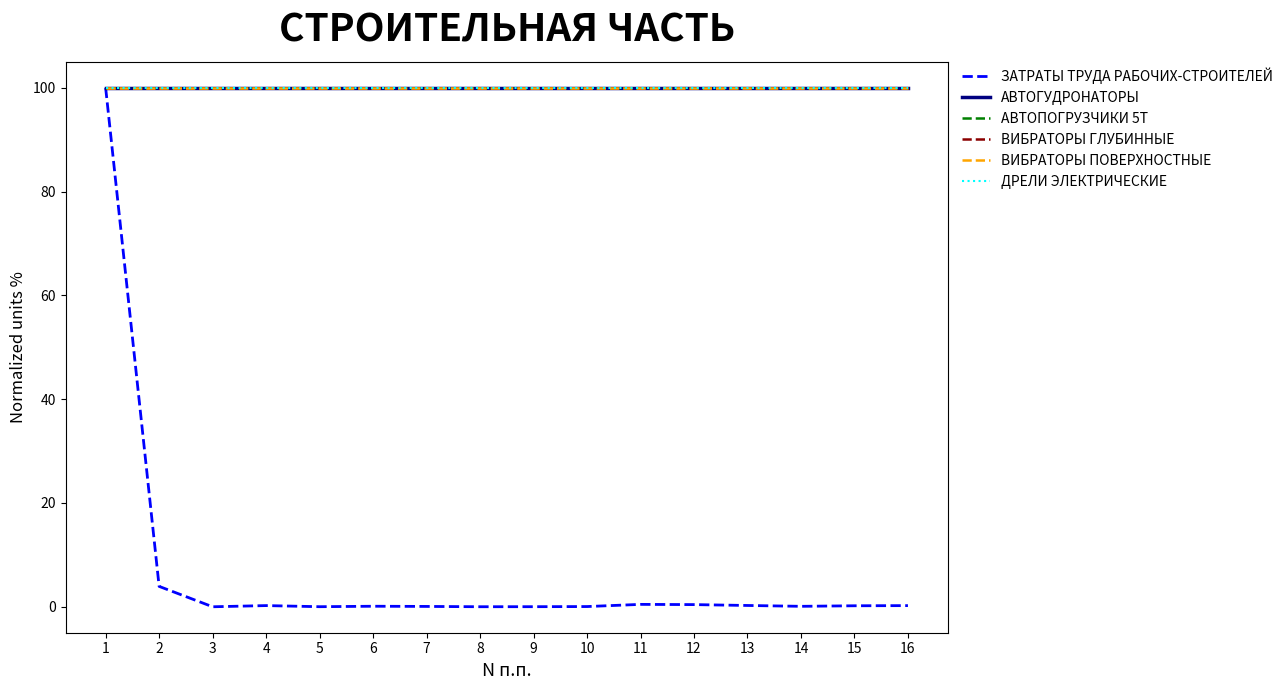

Which category has the highest value across all series?

1